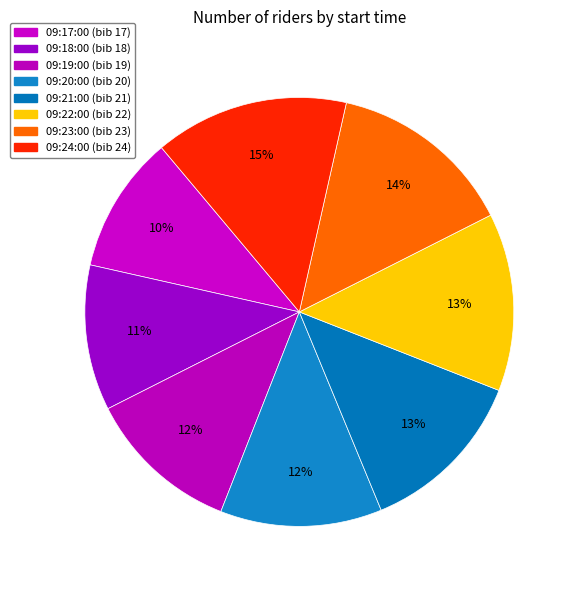

To the nearest percent, what portion does 09:19:00 represent?

12%